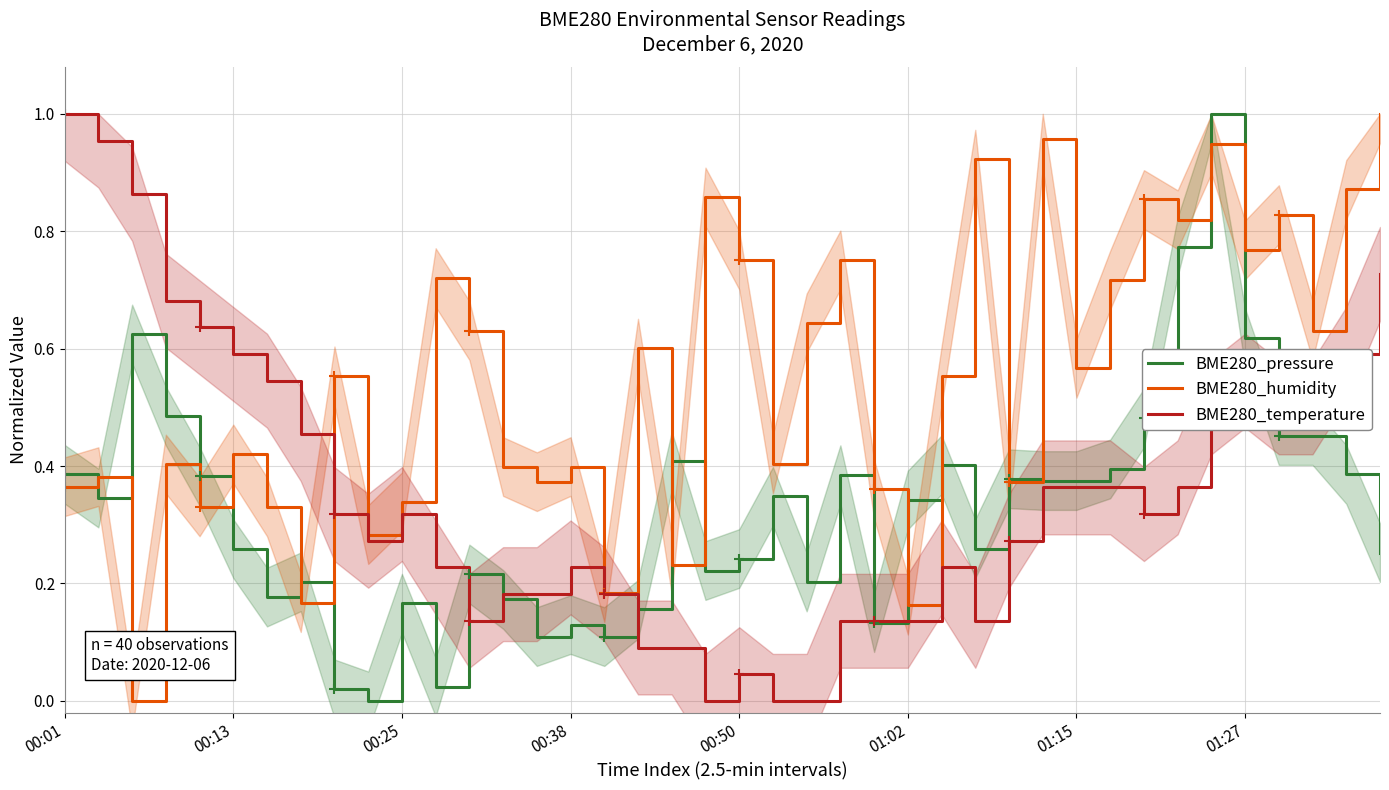

What is the label of the 19th point from the right?

21